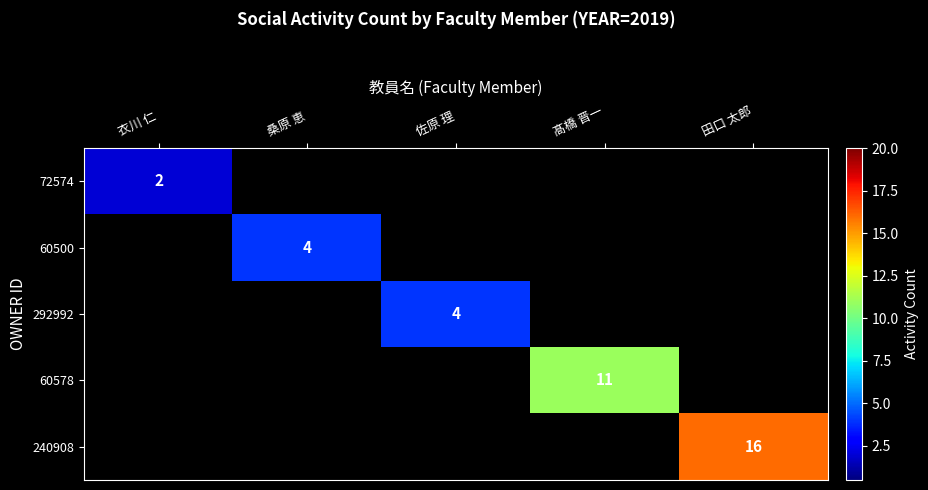

The value of 72574 at 衣川 仁 is 3. True or false?

False